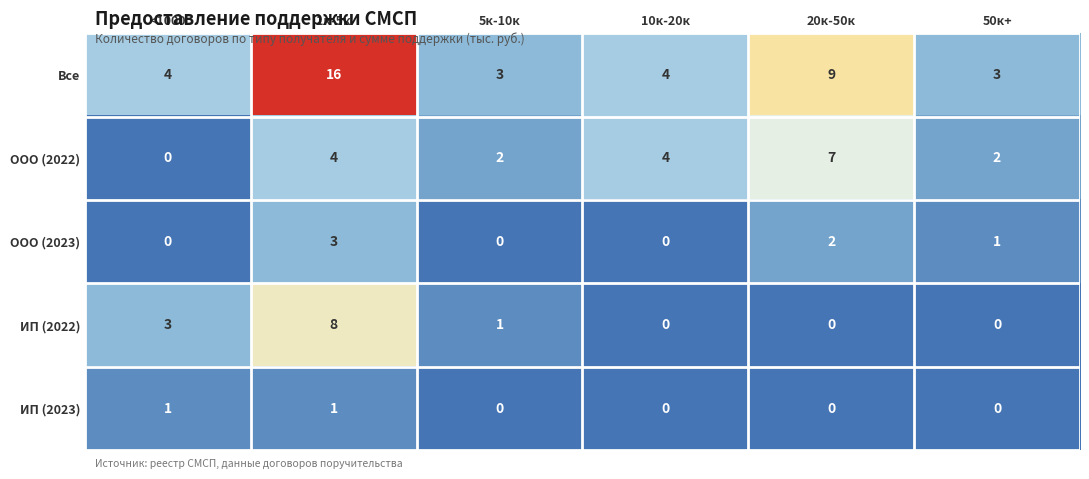

How many data points in Все are less than 4?

2